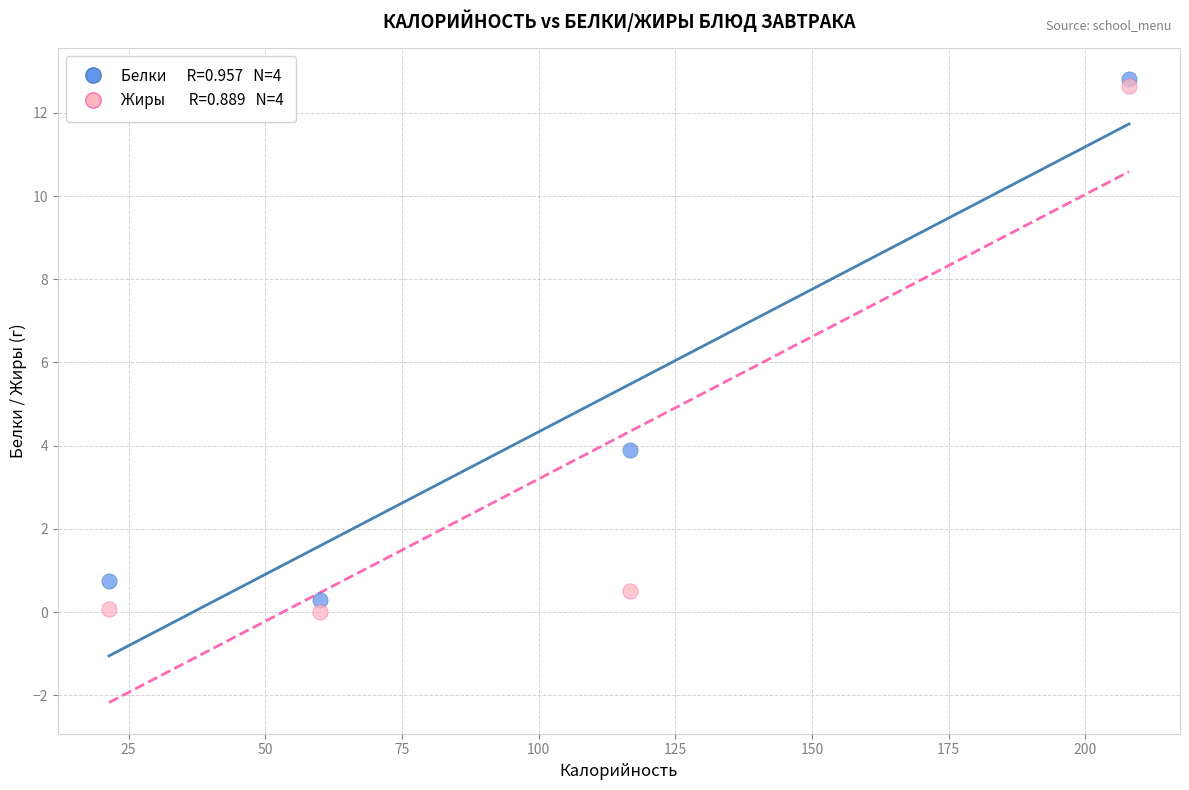

Across all series, what Y value is closest to 6?

3.9